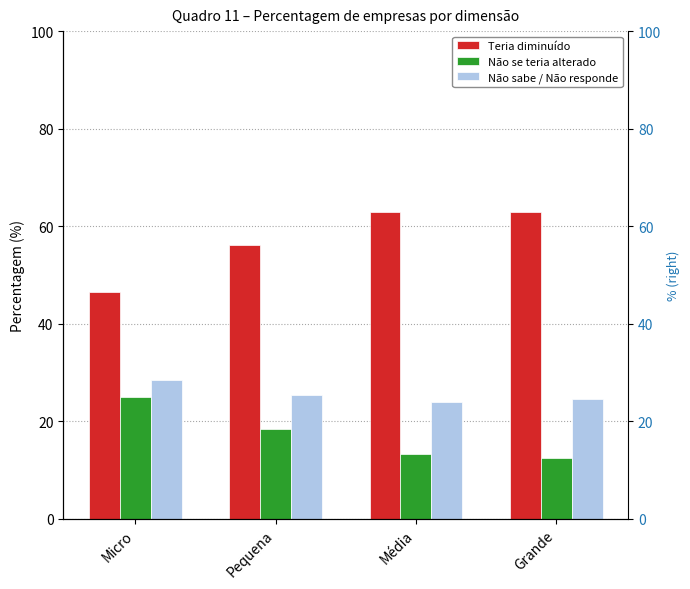

Does the chart contain any negative values?

No